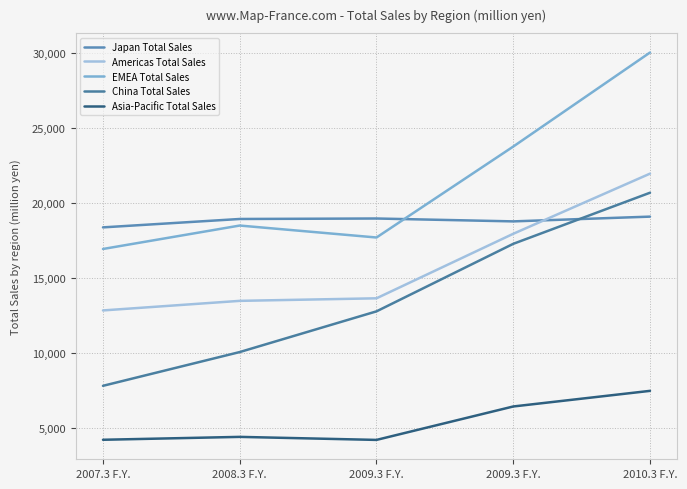

Reading left to right, list all the values displayed in this chart.

Japan Total Sales: 18351	18910	18942	18750	19067
Americas Total Sales: 12815	13453	13623	17923	21932
EMEA Total Sales: 16911	18473	17676	23737	30005
China Total Sales: 7790	10041	12753	17254	20660
Asia-Pacific Total Sales: 4194	4387	4185	6413	7454